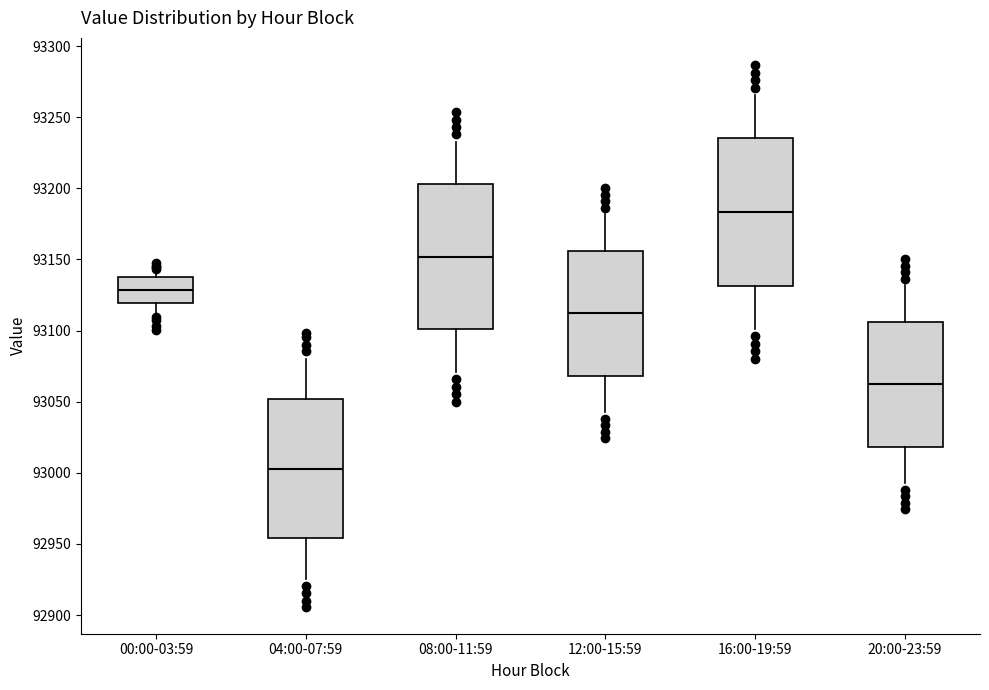

Where does the median line of the box for 12:00-15:59 sit on the y-axis? The values are not printed on the chart, so give them approximately, as read against the axis.

93110